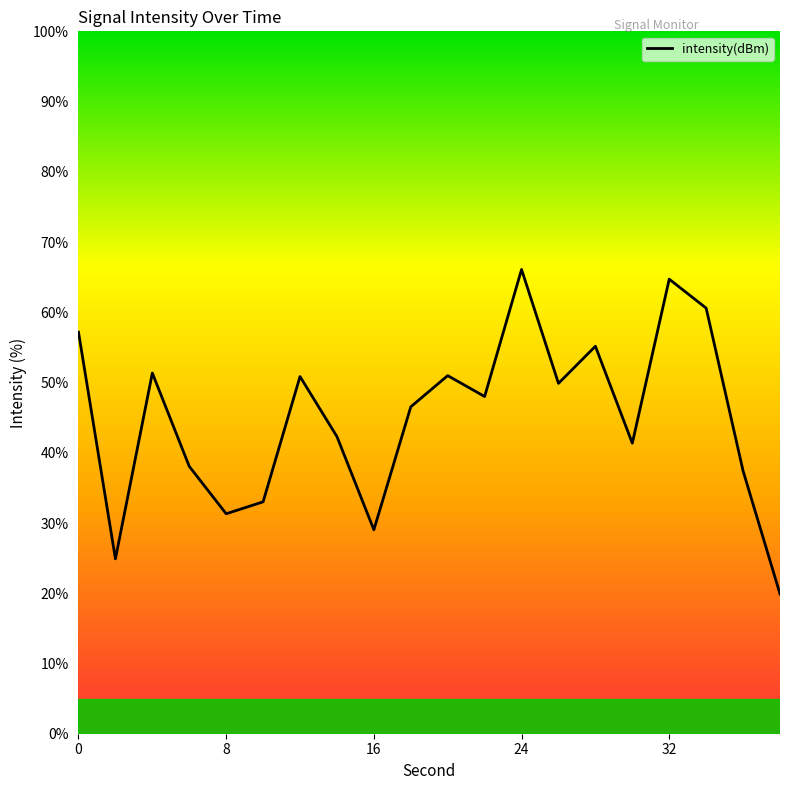

How many interior local valleys (lower than both neighbors) does the data have?

6